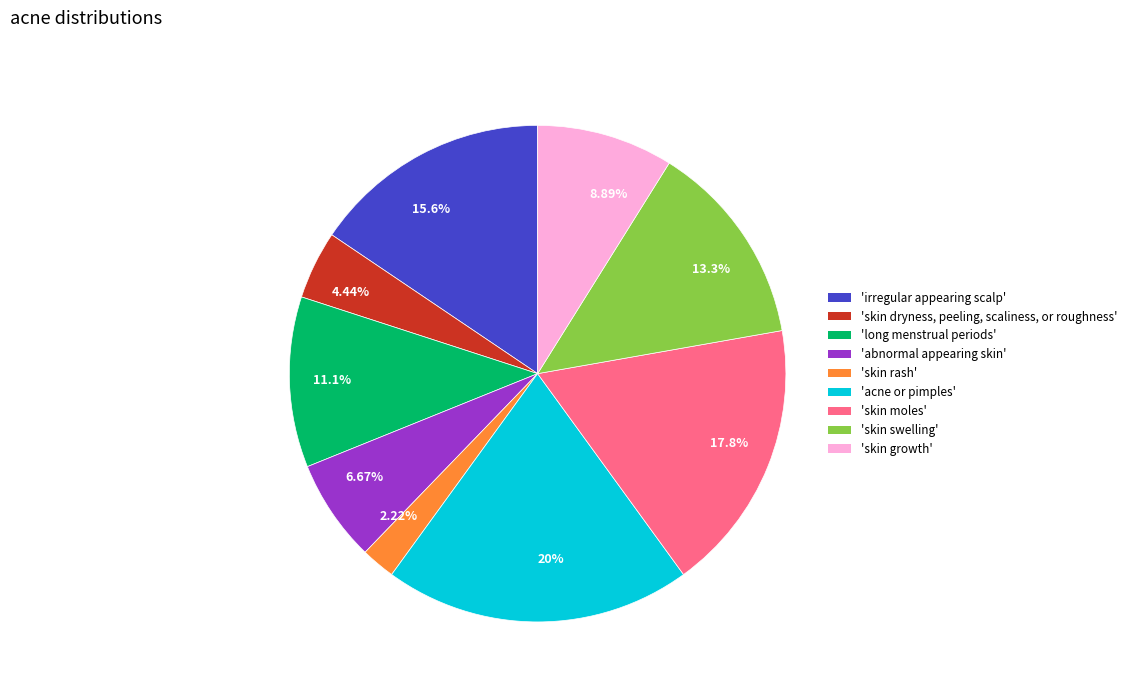

Is the sum of 11.1% and 8.89% greater than half?

No